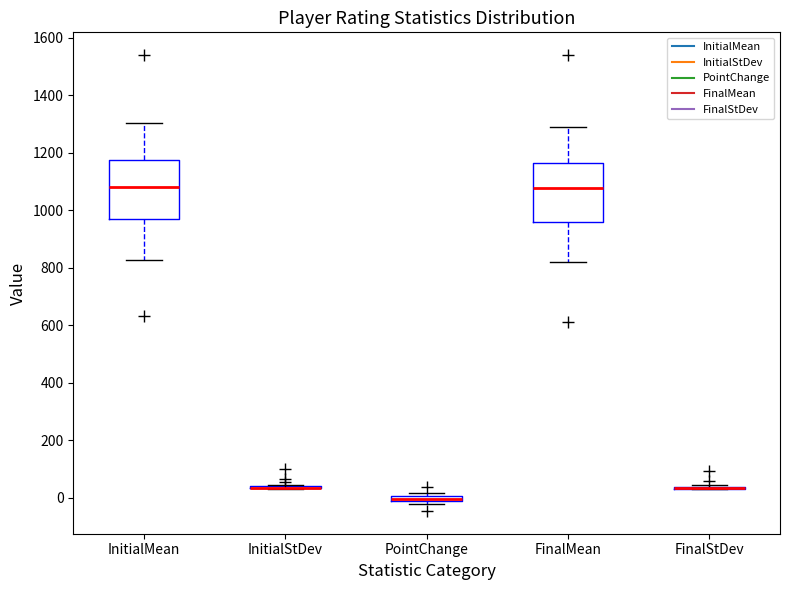

Where does the lower whisker of the box for FinalMean end on the y-axis? The values are not printed on the chart, so give them approximately, as read against the axis.

820